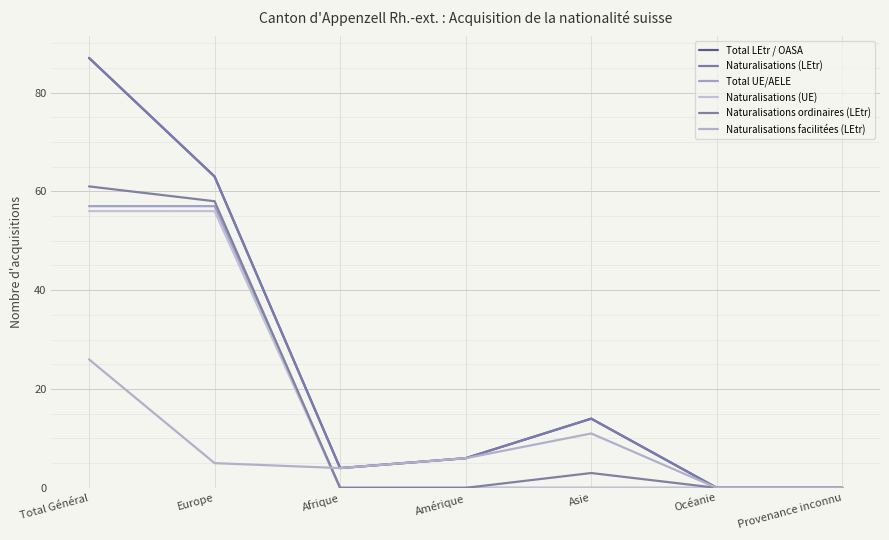

At which label does Total UE/AELE reach its peak?

Total Général